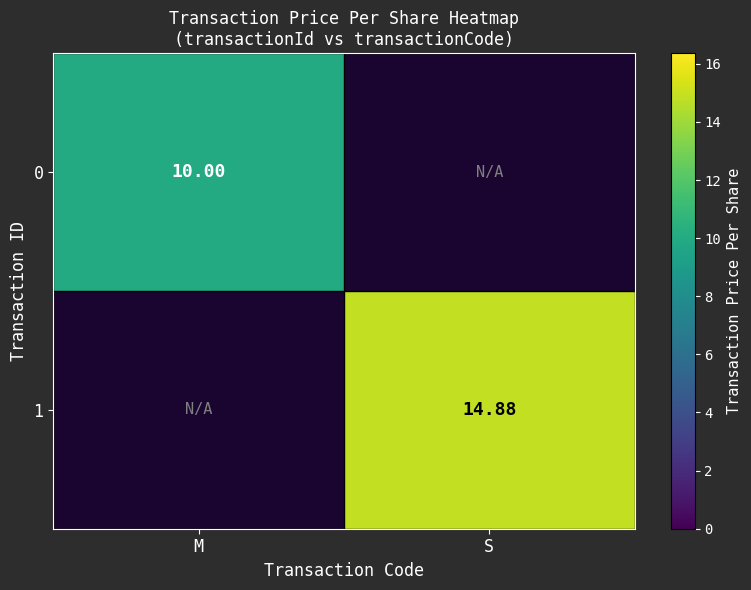

What is the highest value of the 0 series?

10.0